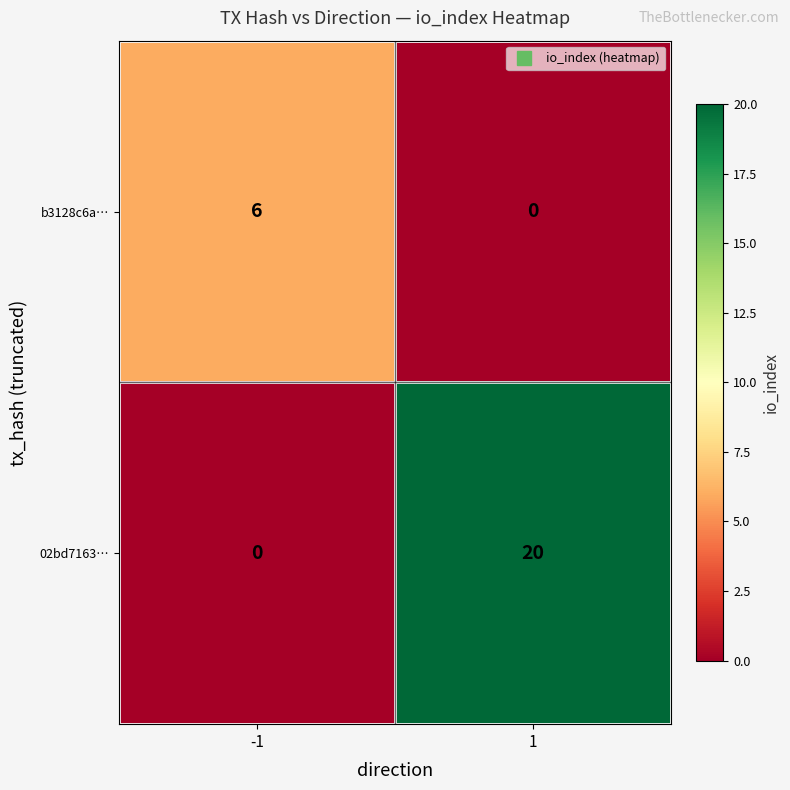

What is the sum of the 02bd7163… values at -1 and 1?

20